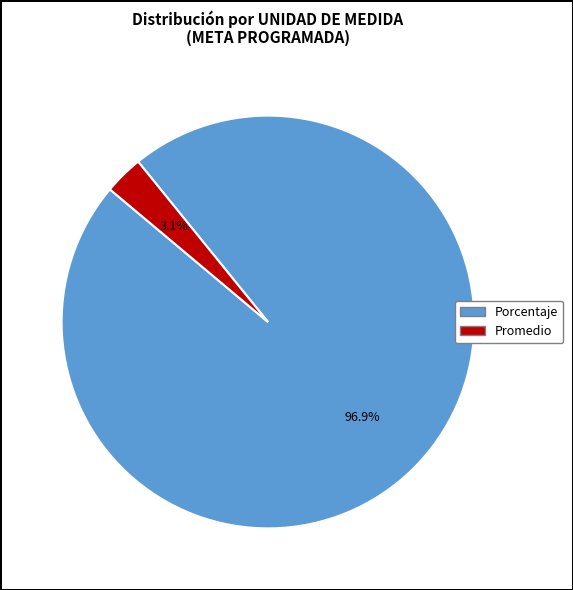

Does any single category account for the majority?

Yes